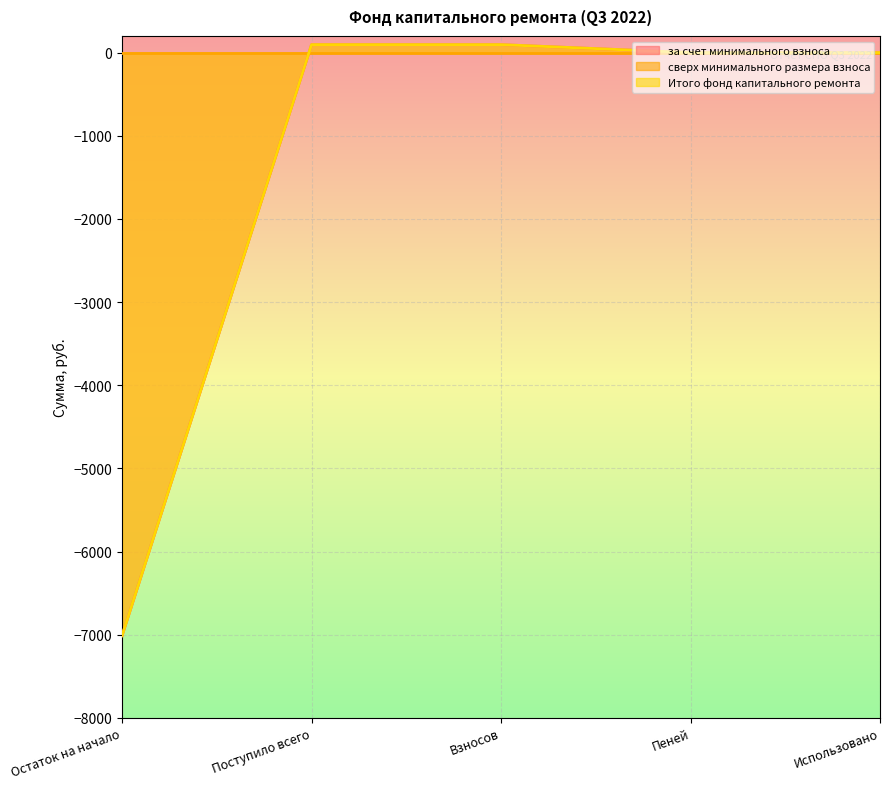

What is the lowest value of the Итого фонд капитального ремонта series?

-7011.1